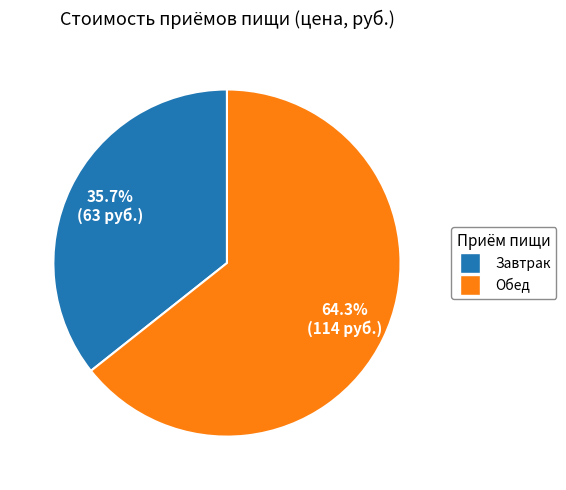

Which slice is the smallest?

Завтрак